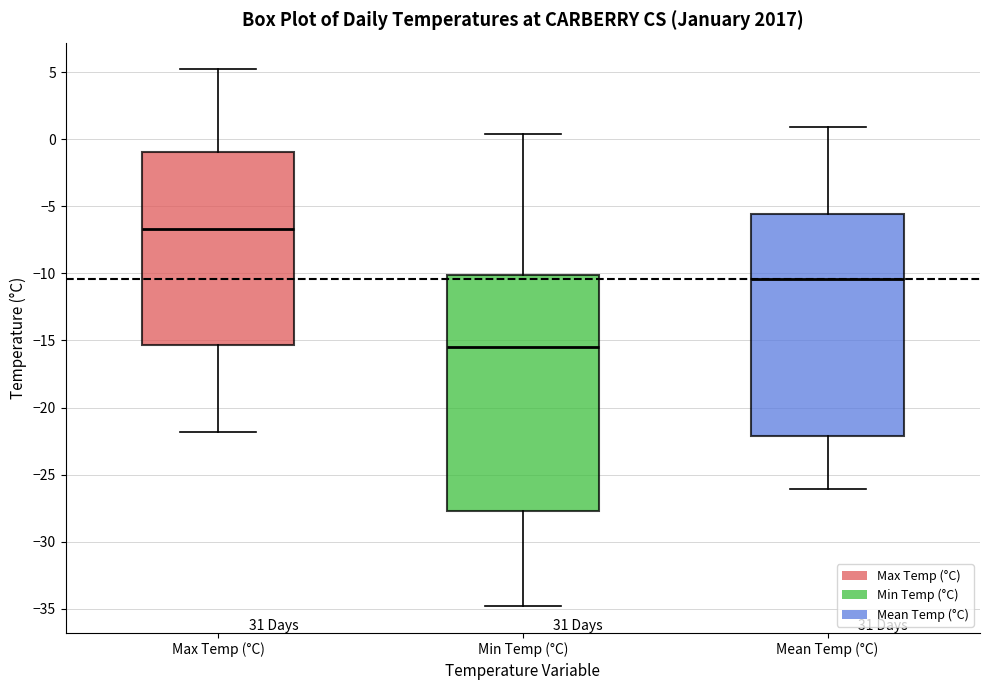

Where does the upper whisker of the box for Mean Temp (°C) end on the y-axis? The values are not printed on the chart, so give them approximately, as read against the axis.

1.0